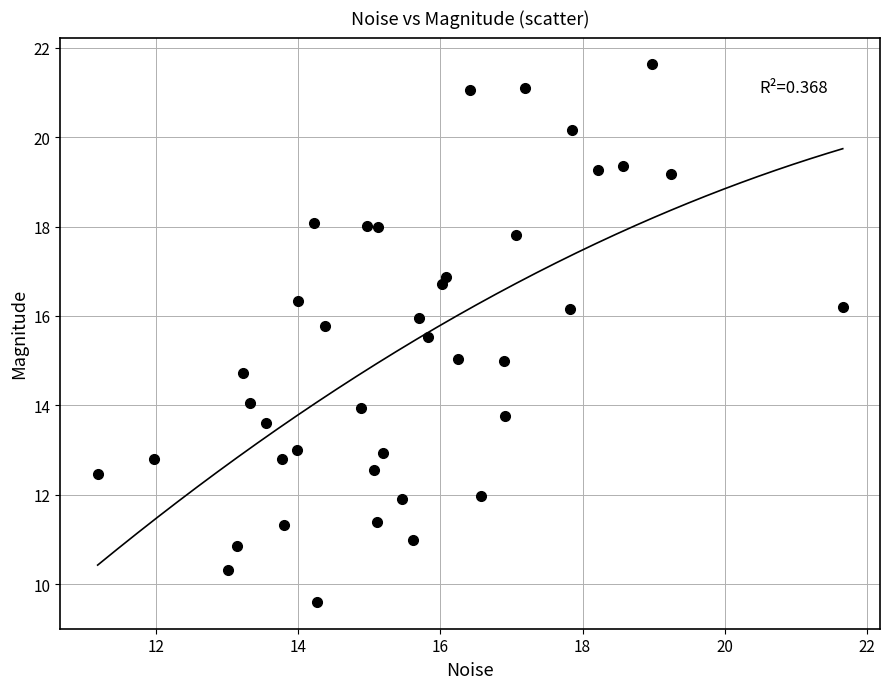

What is the range of X values (max minus min)?

10.5